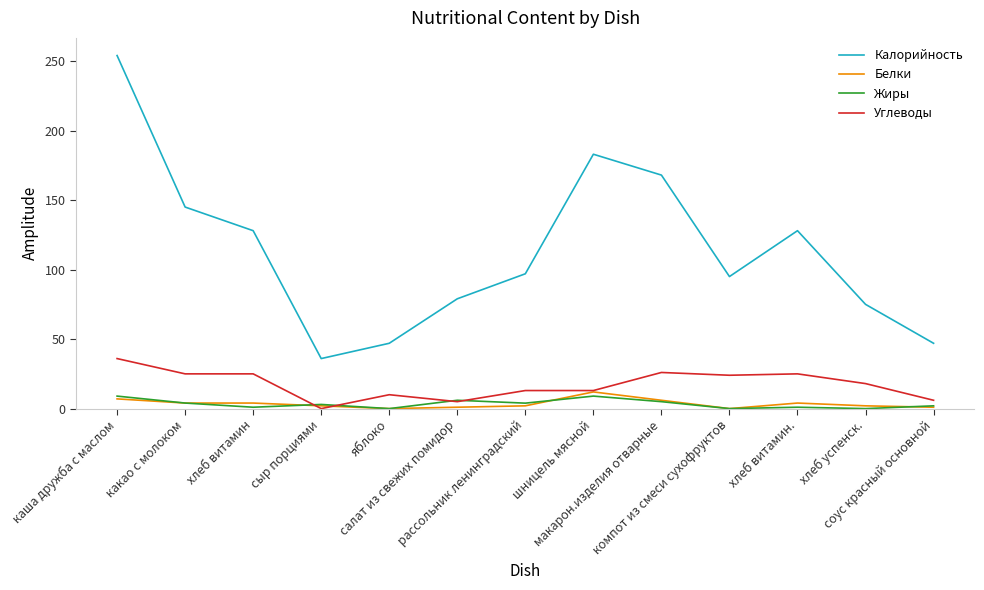

Which series has the widest spread of values?

Калорийность